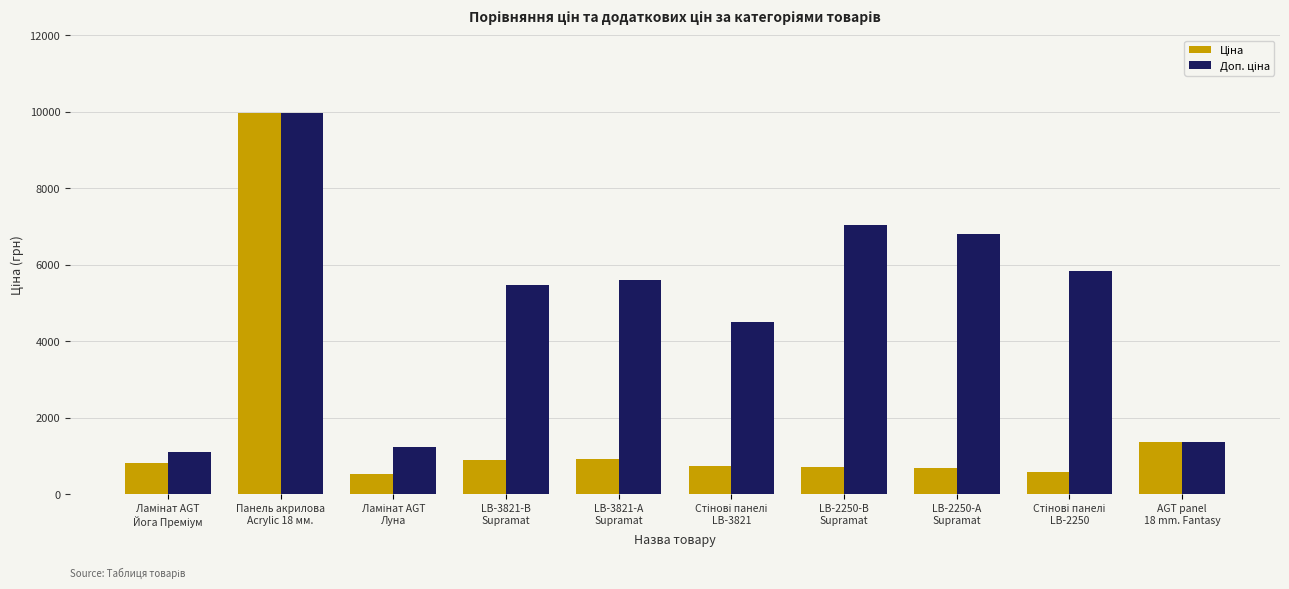

What is the label of the 9th bar from the right?

Панель акрилова
Acrylic 18 мм.